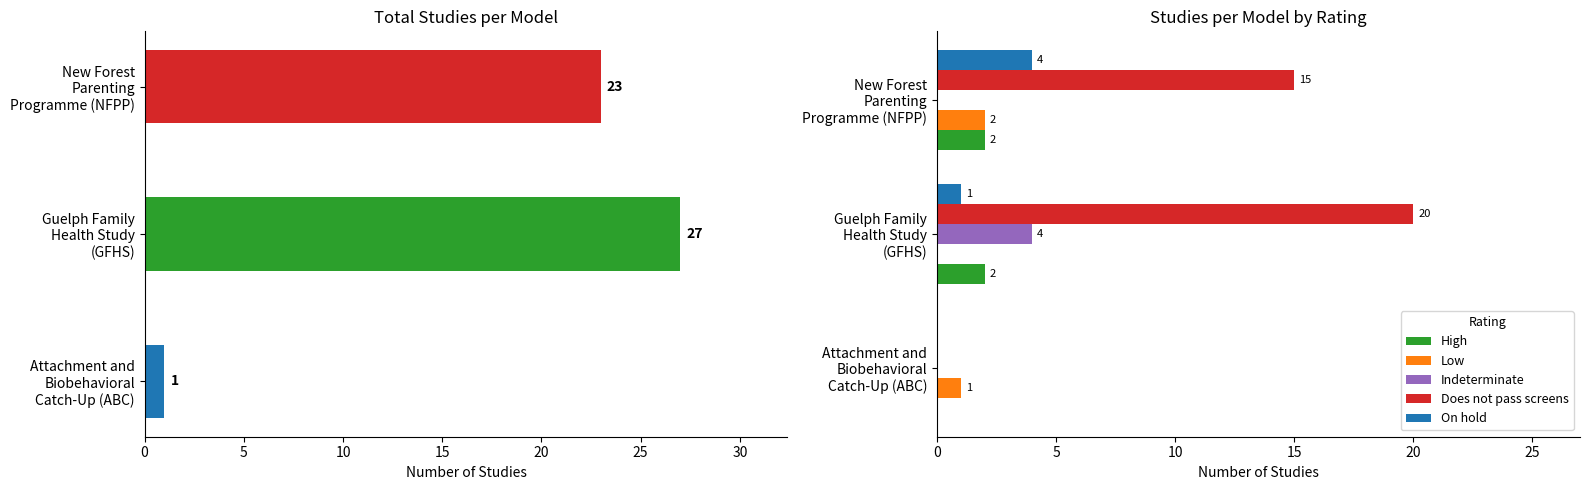

How many values in On hold are above zero?

2